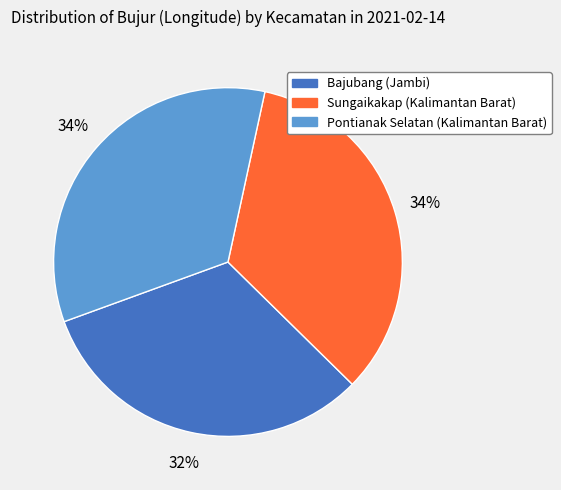

What percentage is the Bajubang (Jambi) slice, to the nearest percent?

32%